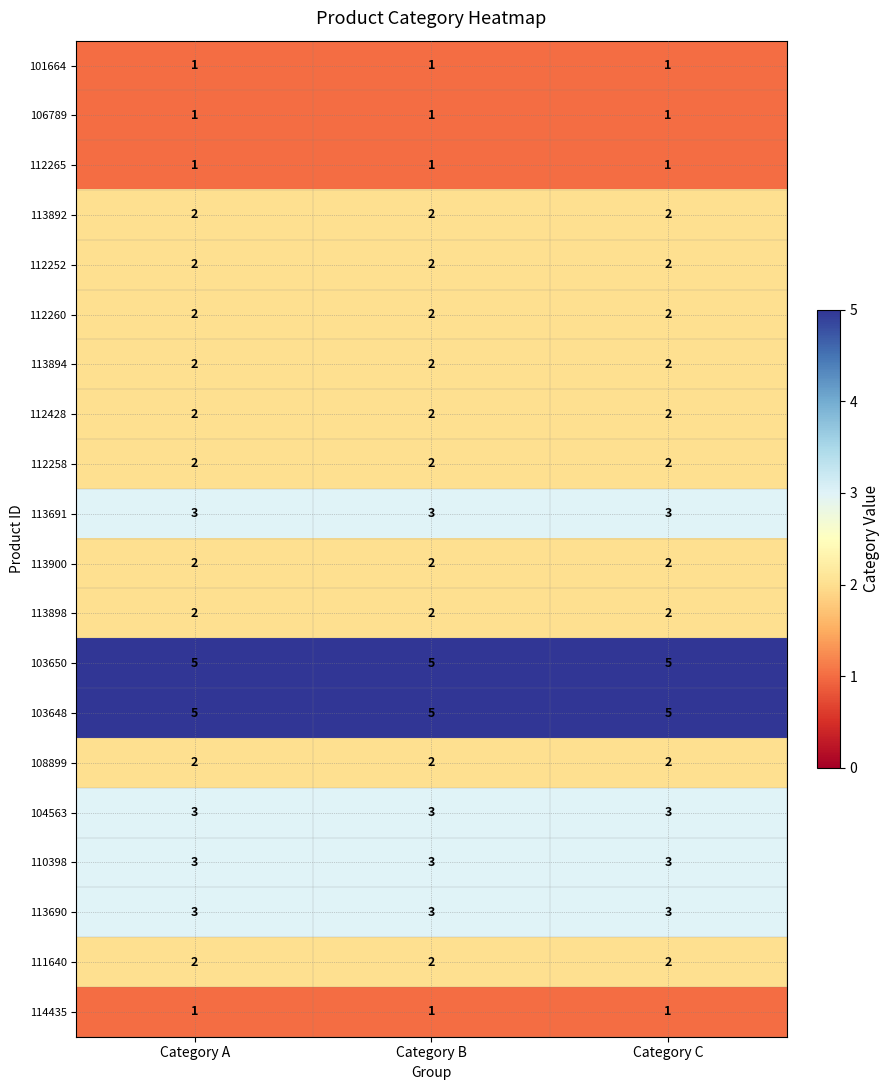

What is the minimum value for 113691?

3